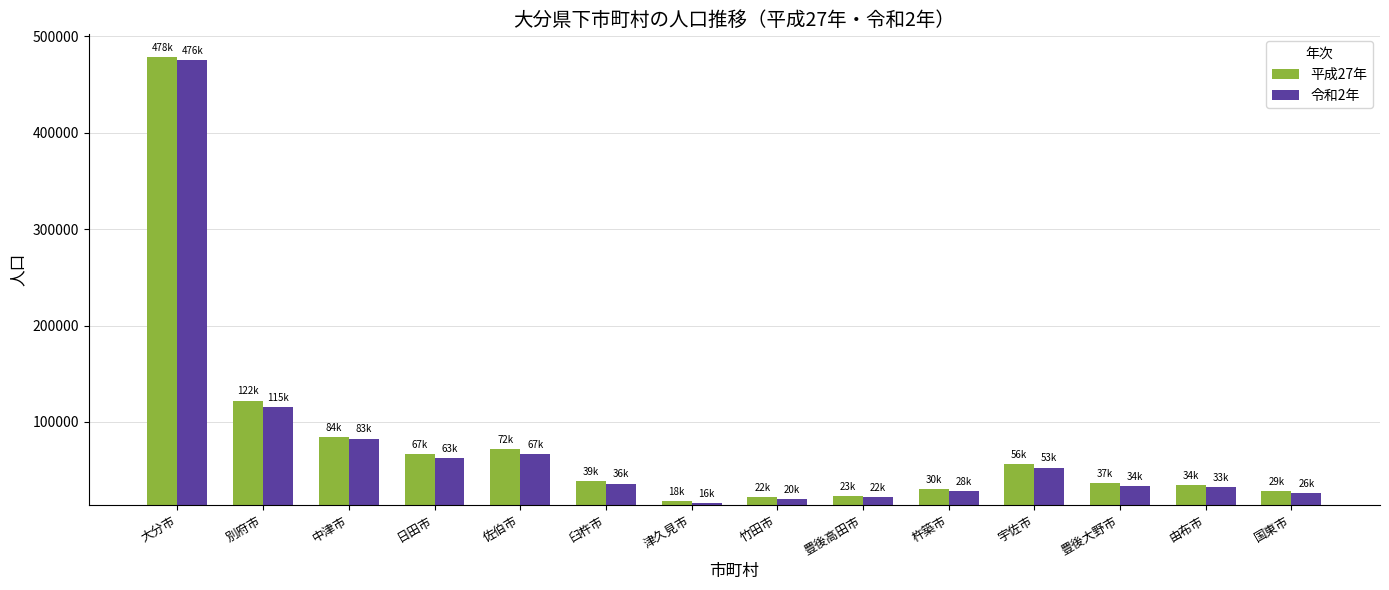

What is the difference between the maximum and second lowest values in the 平成27年 series?

455814